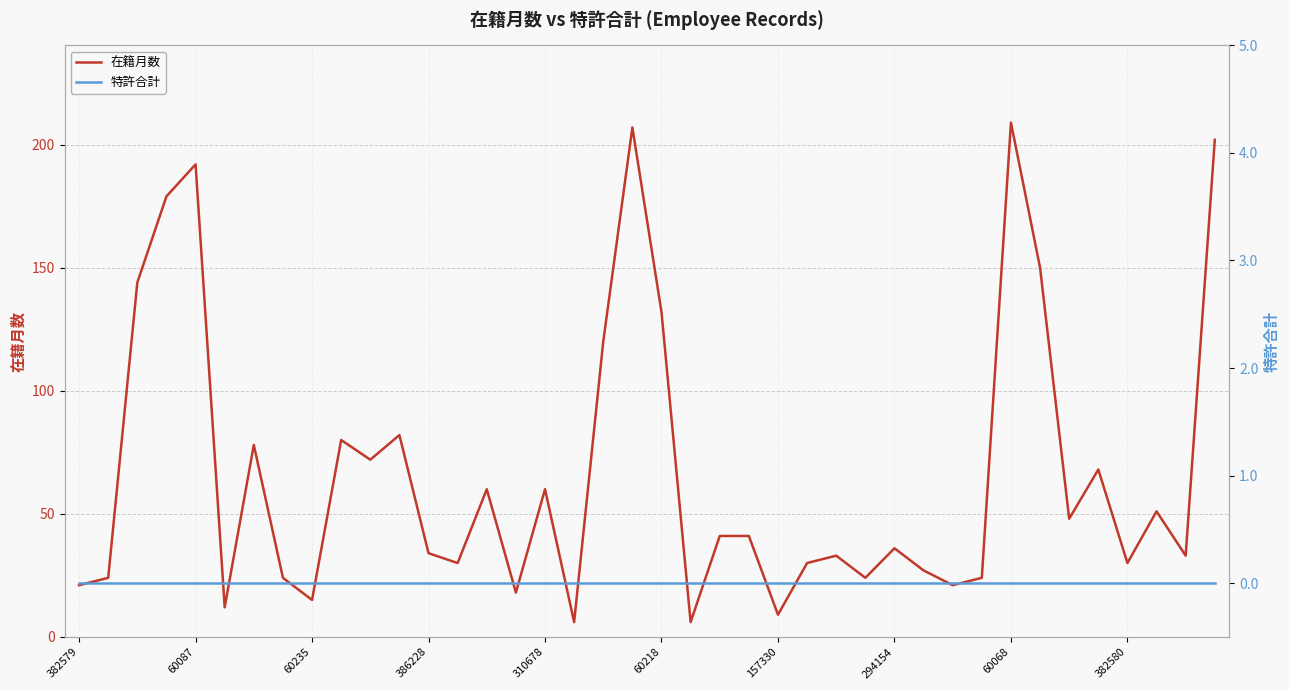

What is the sum of all 在籍月数 values?

2673